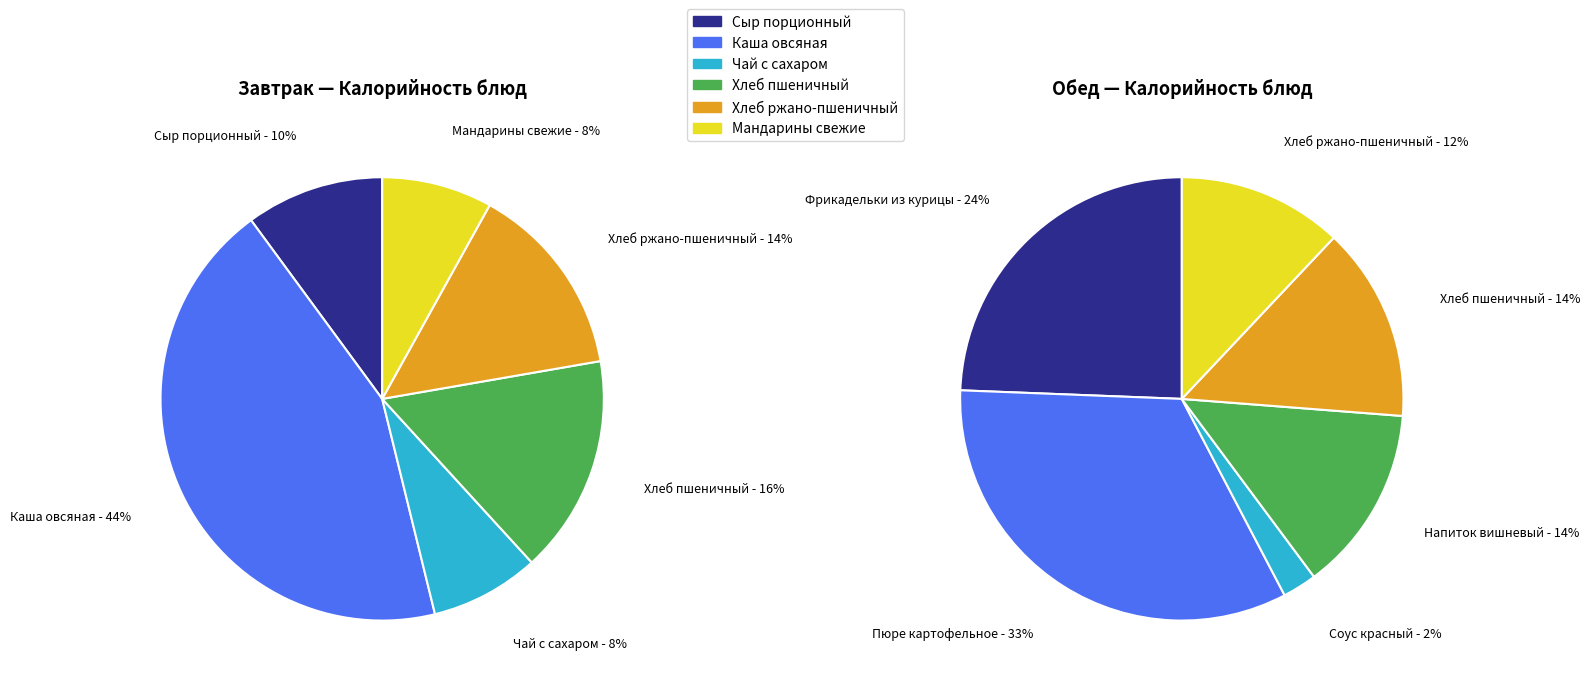

To the nearest percent, what is the difference between the 5 and Обед slice percentages?

21%